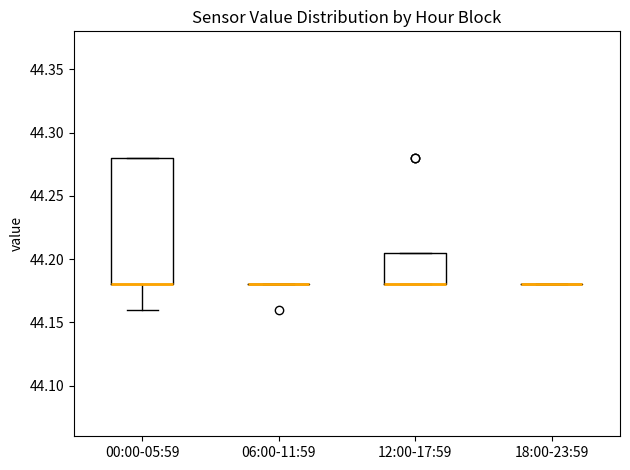

Which box is the tallest, from its lower edge to its upper edge?

00:00-05:59